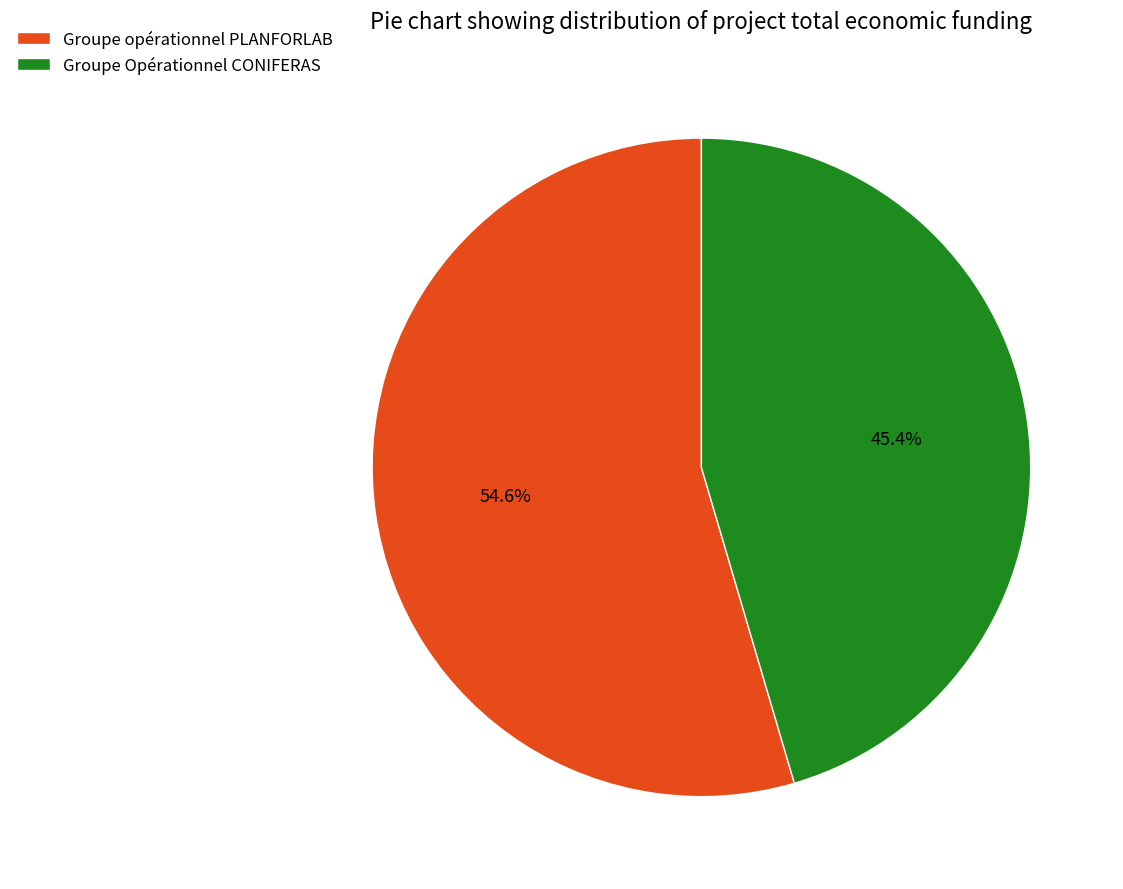

True or false: Groupe Opérationnel CONIFERAS accounts for 34% of the total.

False